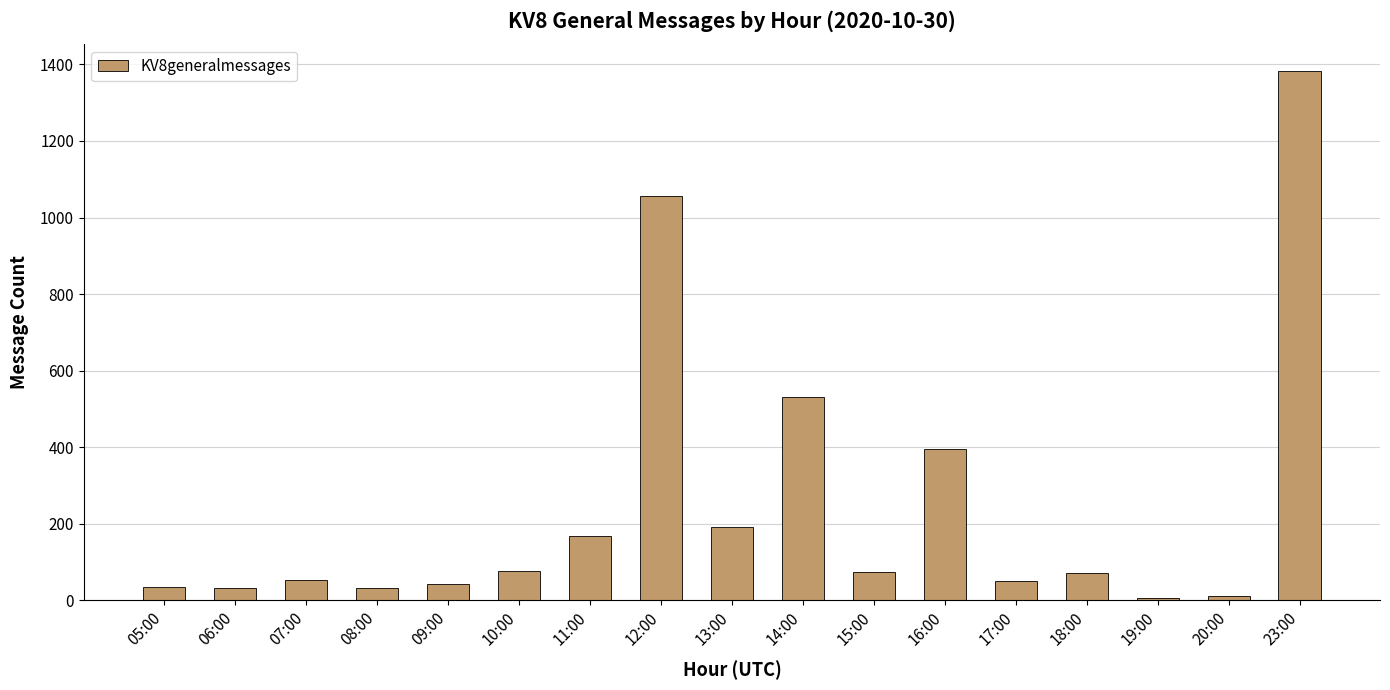

What is the change in value from 15:00 to 16:00?

+322